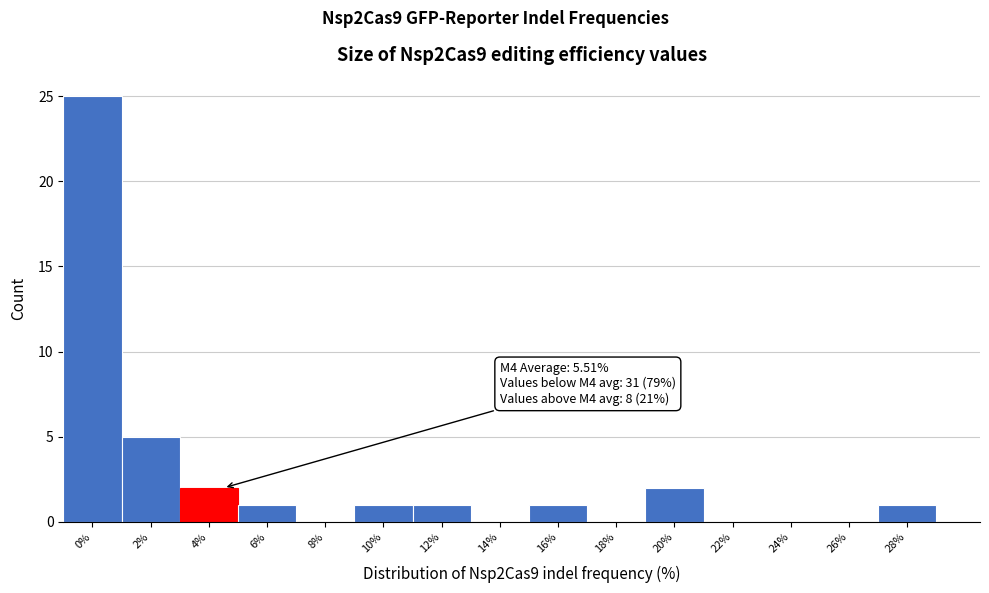

Reading left to right, transcribe all the data shown in this chart.

0%=25	2%=5	4%=2	6%=1	8%=0	10%=1	12%=1	14%=0	16%=1	18%=0	20%=2	22%=0	24%=0	26%=0	28%=1